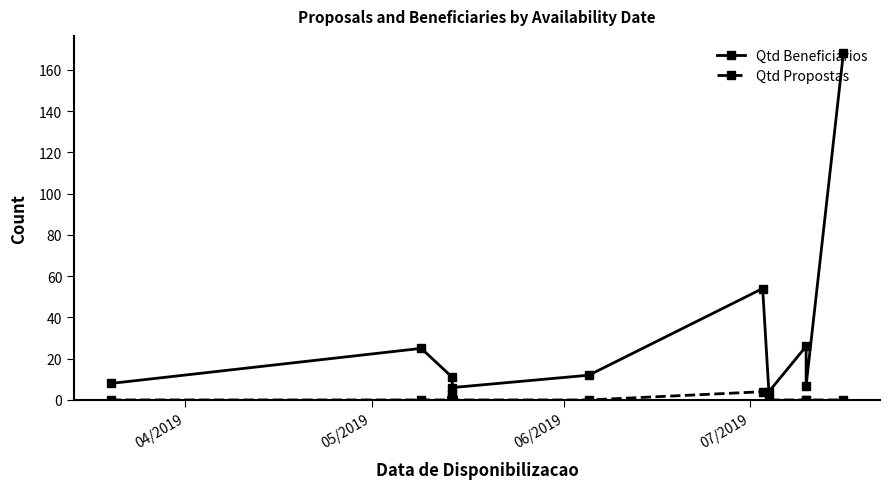

True or false: Qtd Propostas and Qtd Beneficiarios intersect in this chart.

False